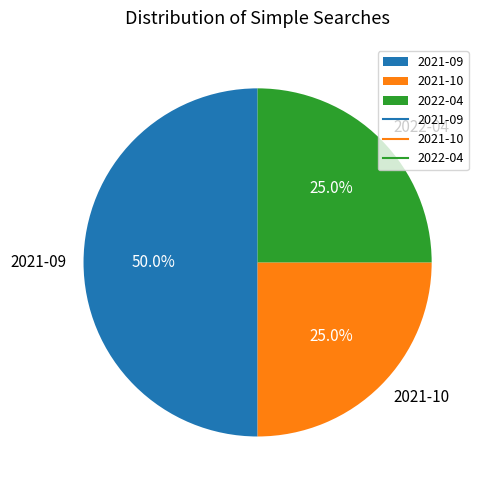

What is the largest slice in the pie chart?

2021-09